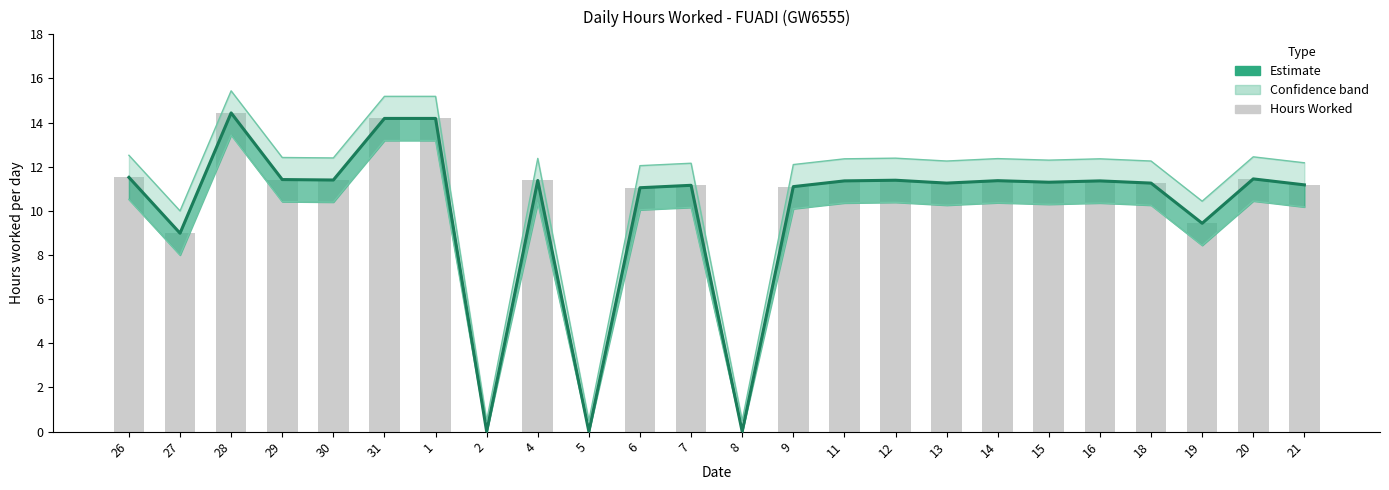

Reading left to right, transcribe all the data shown in this chart.

Estimate: 26=11.5	27=9.0	28=14.4	29=11.4	30=11.4	31=14.2	1=14.2	2=0.0	4=11.4	5=0.0	6=11.1	7=11.2	8=0.0	9=11.1	11=11.4	12=11.4	13=11.3	14=11.4	15=11.3	16=11.4	18=11.3	19=9.4	20=11.4	21=11.2
Hours Worked: 26=11.5	27=9.0	28=14.4	29=11.4	30=11.4	31=14.2	1=14.2	2=0.0	4=11.4	5=0.0	6=11.1	7=11.2	8=0.0	9=11.1	11=11.4	12=11.4	13=11.3	14=11.4	15=11.3	16=11.4	18=11.3	19=9.4	20=11.4	21=11.2